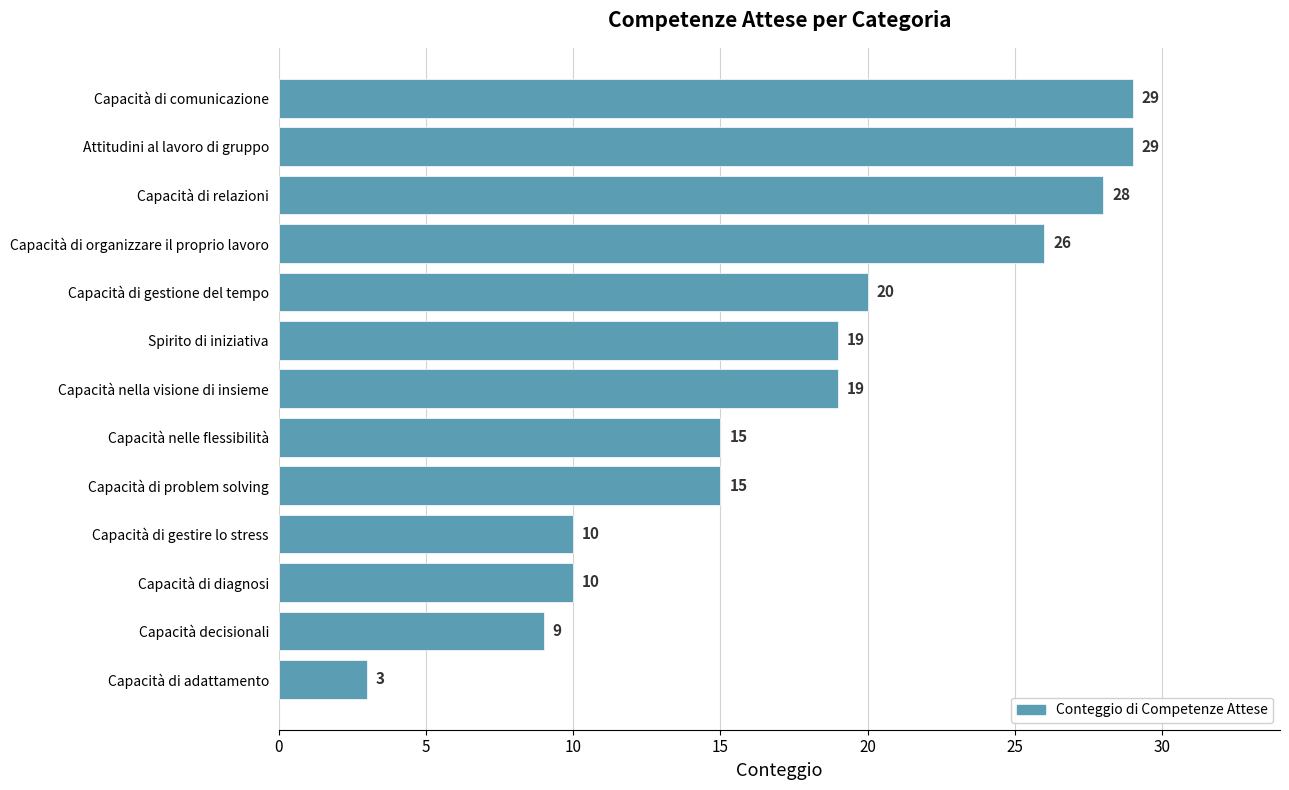

Reading bottom to top, what are all the values shown in this chart?

3	9	10	10	15	15	19	19	20	26	28	29	29